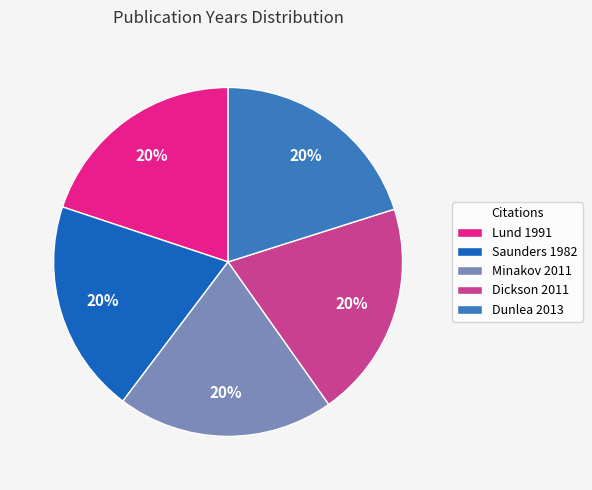

The Dunlea 2013 slice represents 20% of the pie. True or false?

True